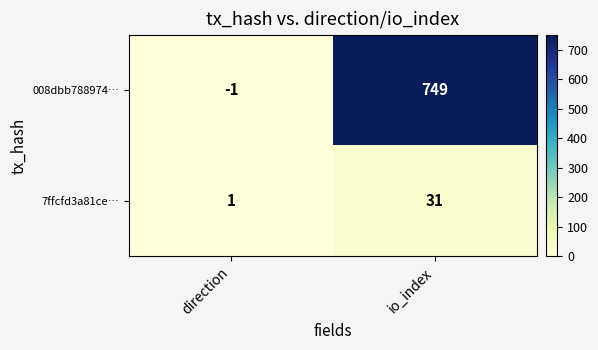

Which series changed the most between direction and io_index?

008dbb788974…